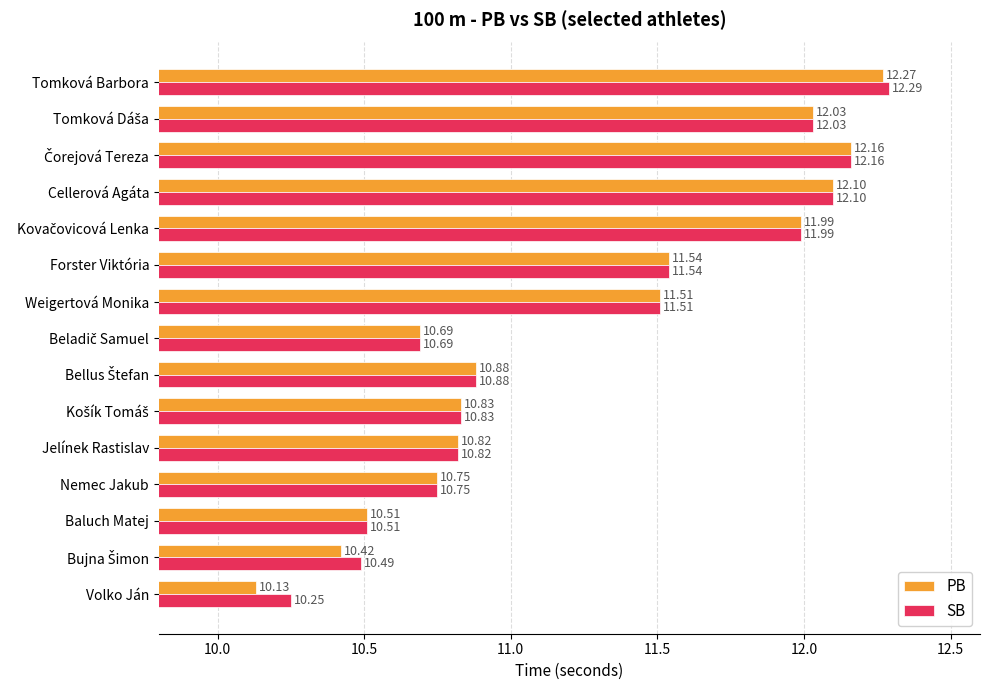

Which series has the largest range (max minus min)?

PB